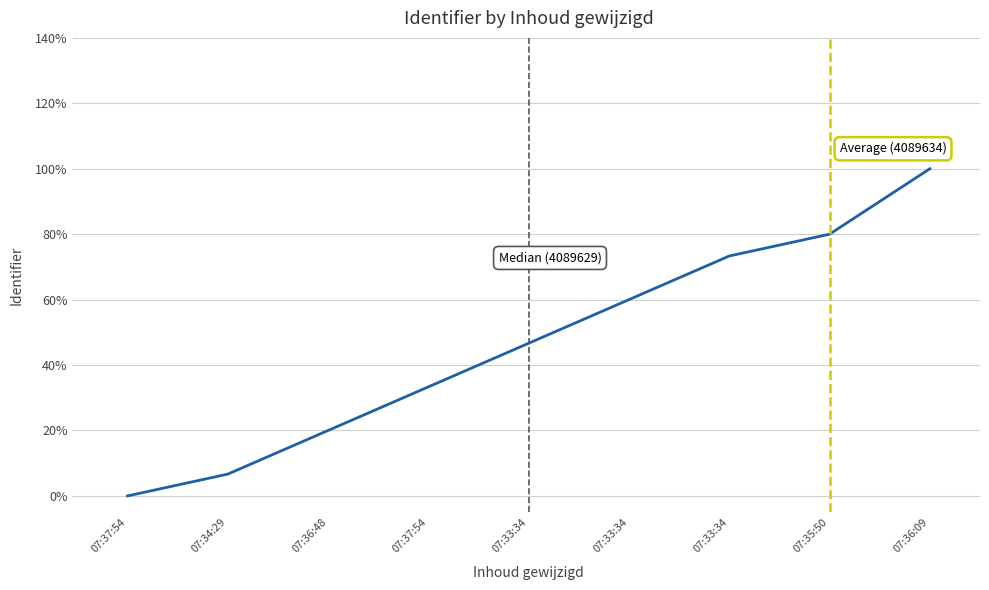

True or false: the data shows 0.1 at 07:36:48.

False